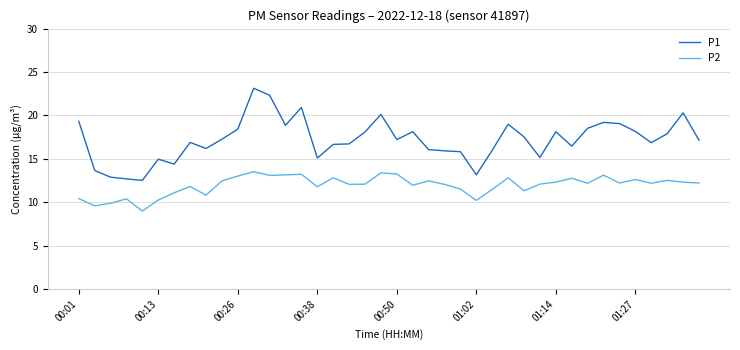

True or false: P1 and P2 cross at least once.

False